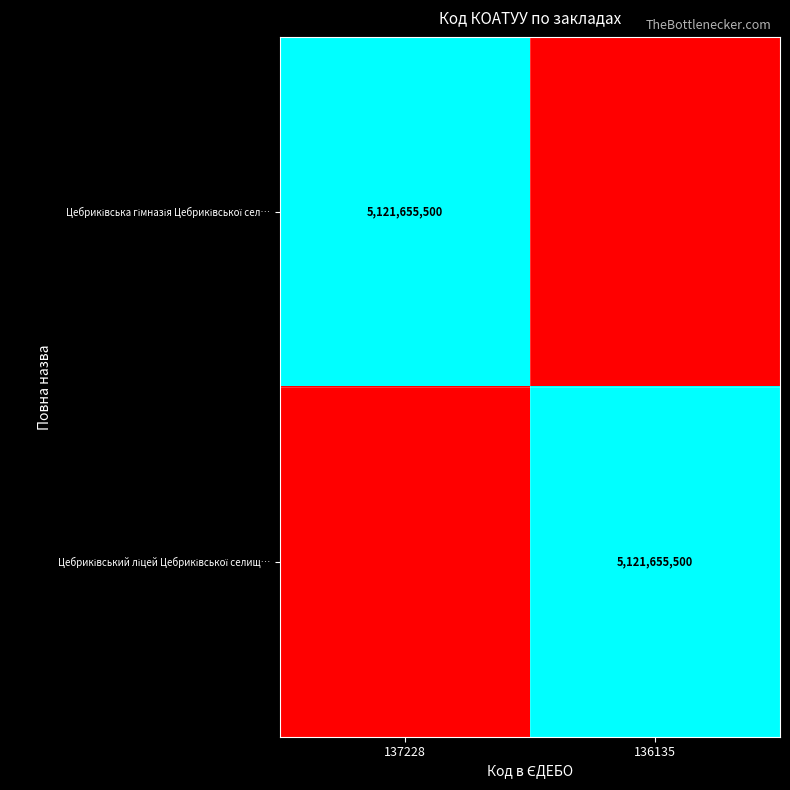

Between 136135 and 137228, which is larger?

137228